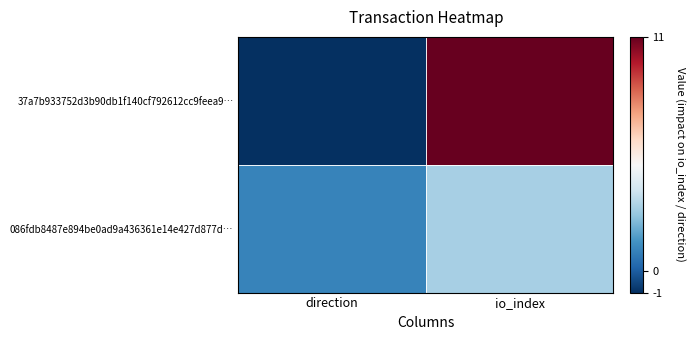

Which series changed the most between direction and io_index?

37a7b933752d3b90db1f140cf792612cc9feea9…